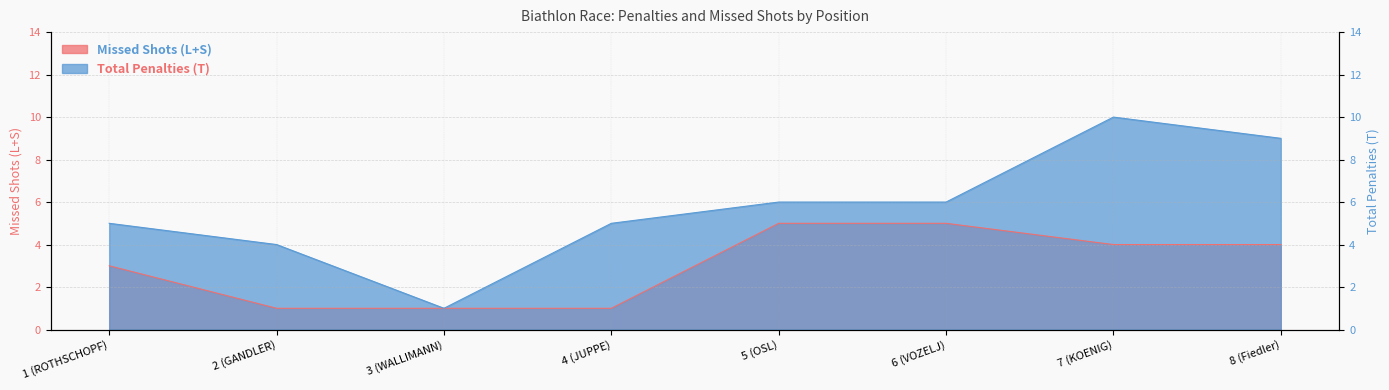

Where does the Missed Shots (L+S) series first go above 4?

5 (OSL)